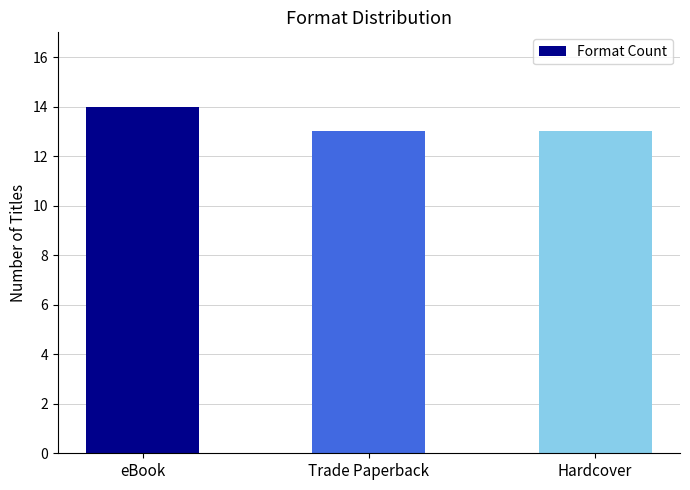

What is the minimum value shown in the chart?

13